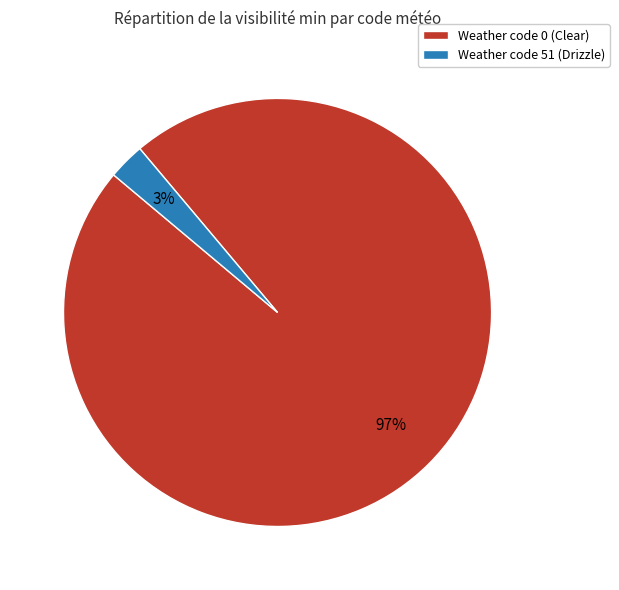

What percentage is the Weather code 0 (Clear) slice, to the nearest percent?

97%